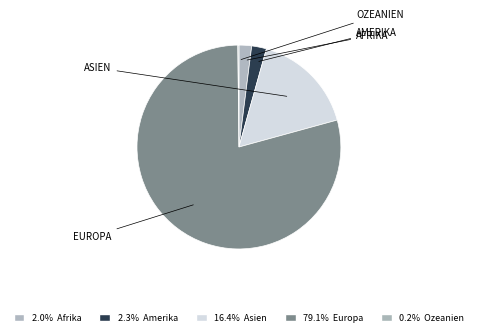

Which slice is the smallest?

Ozeanien